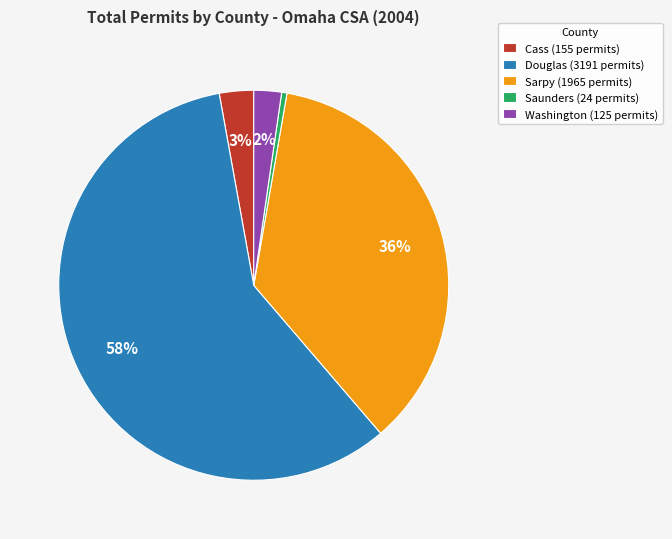

To the nearest percent, what is the combined percentage of Saunders and Cass?

3%